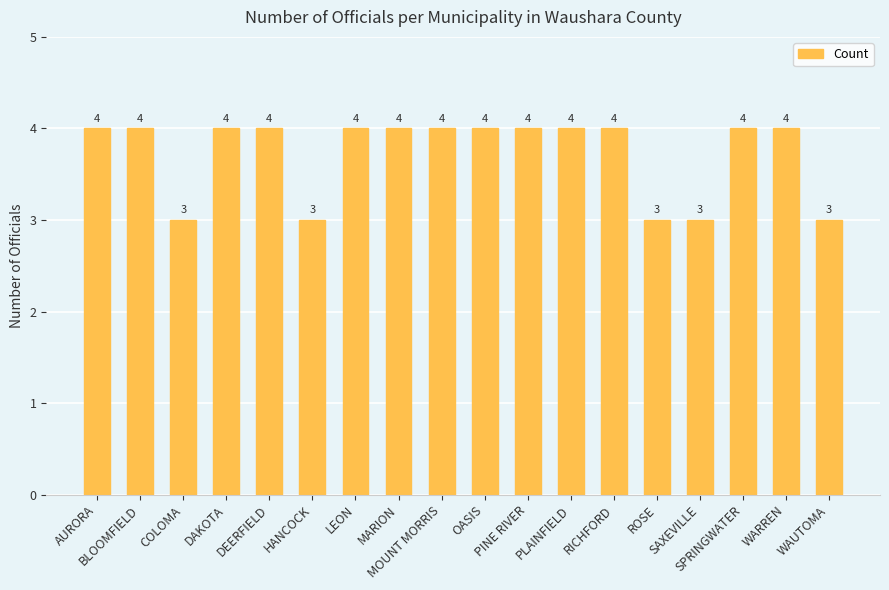

The value at RICHFORD is 7. True or false?

False